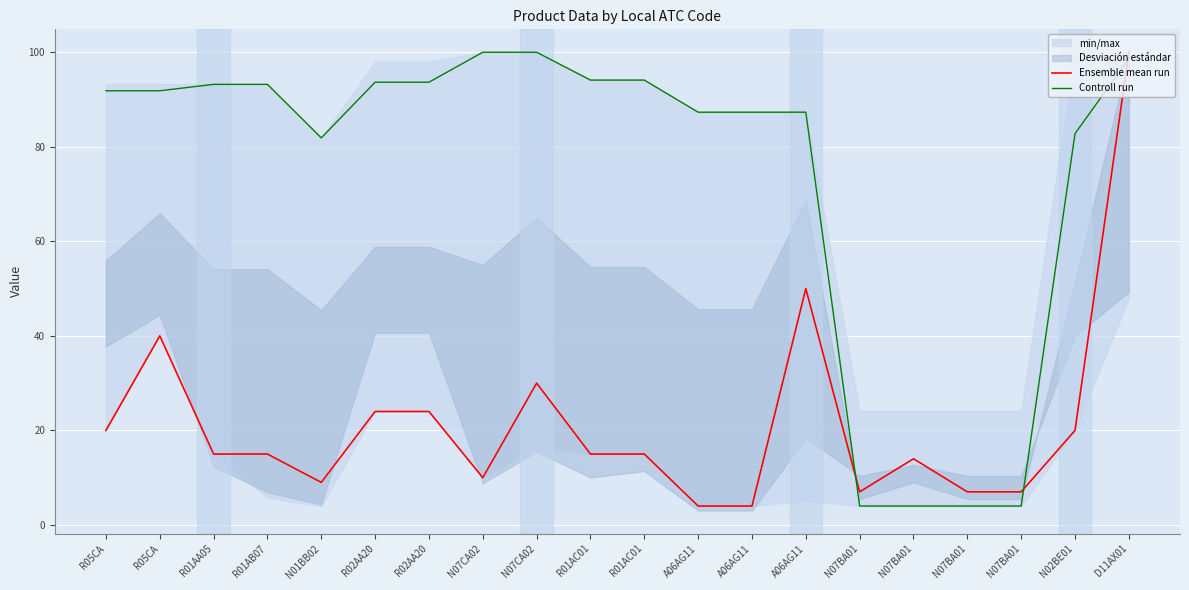

Between which two adjacent categories do Ensemble mean run and Controll run first intersect?

A06AG11 and N07BA01